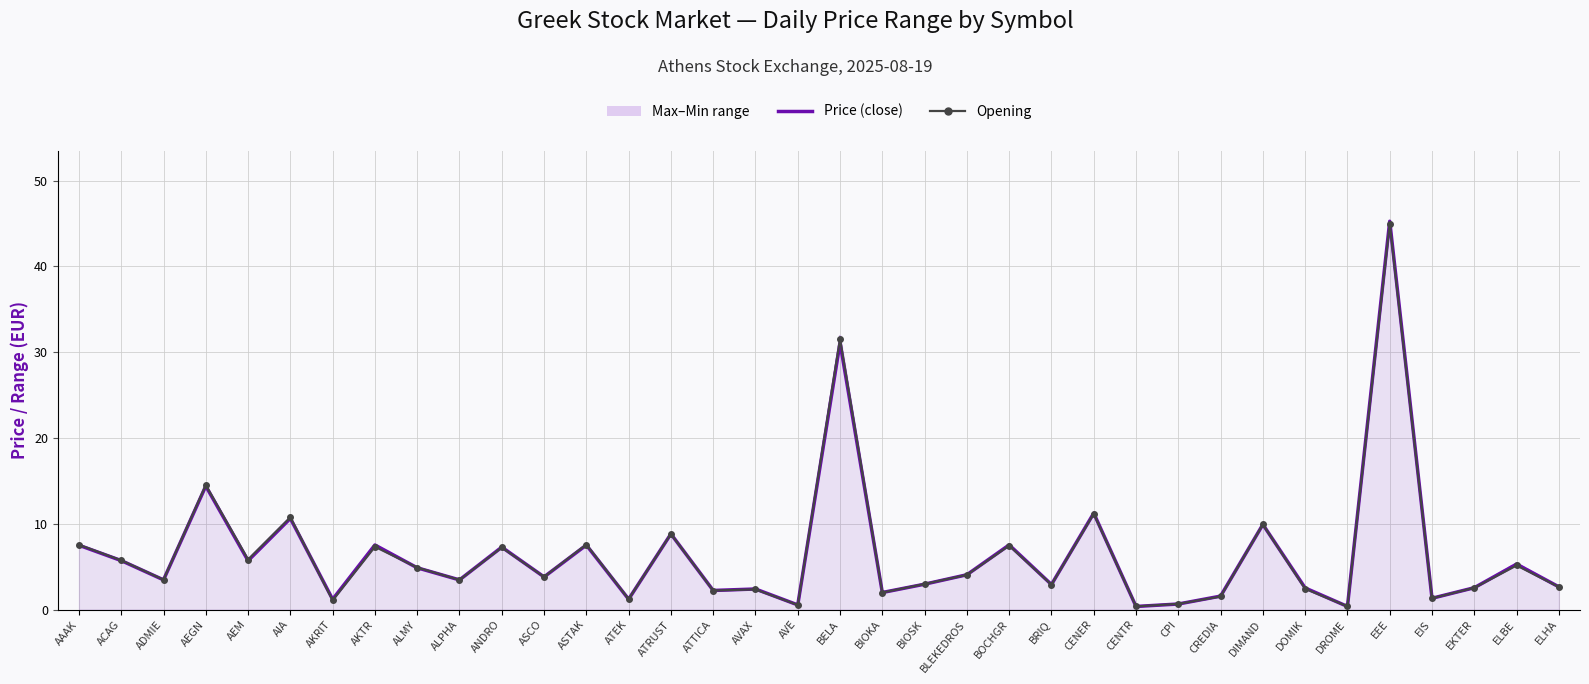

True or false: Price (close) has more than 2 interior local peaks.

True